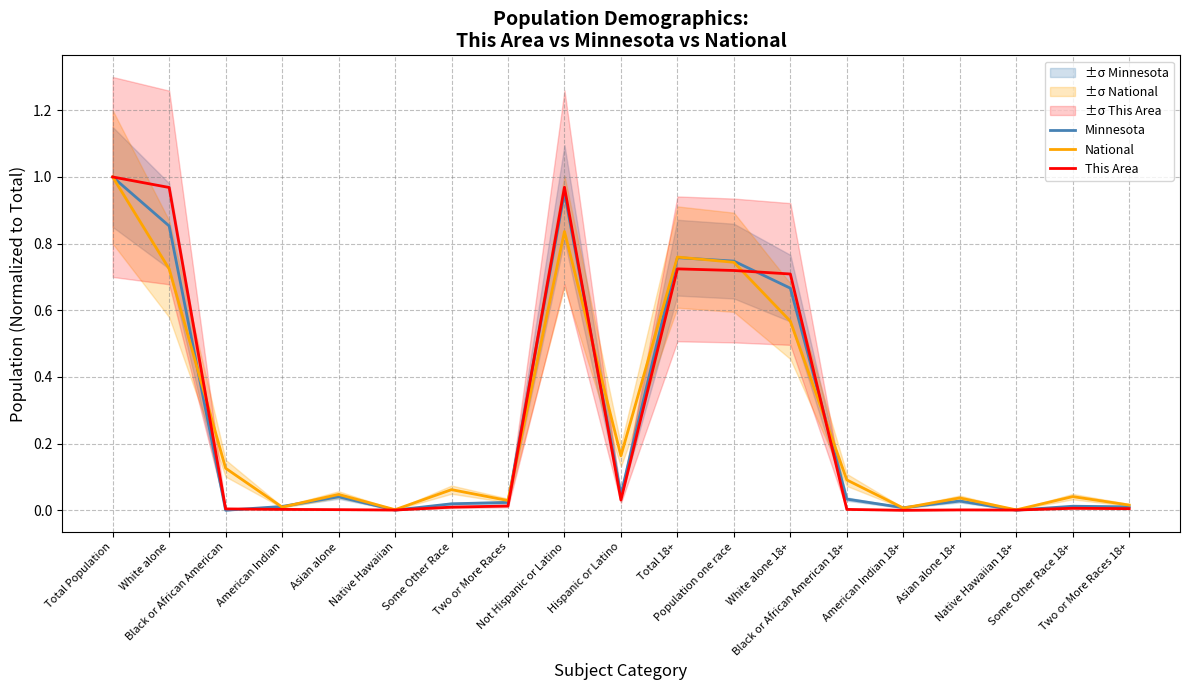

The value of This Area at Some Other Race is 0.0. True or false?

True